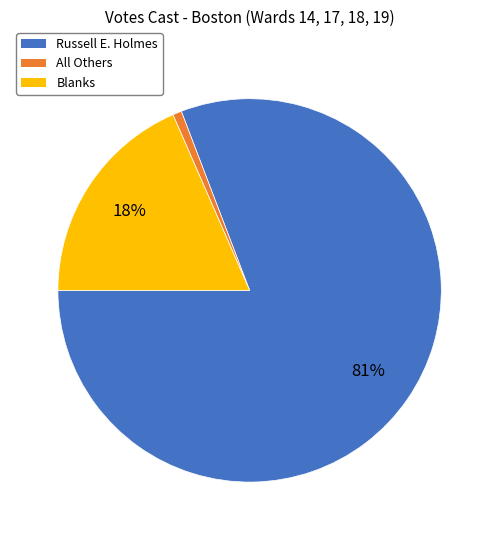

To the nearest percent, what is the combined percentage of All Others and Russell E. Holmes?

82%